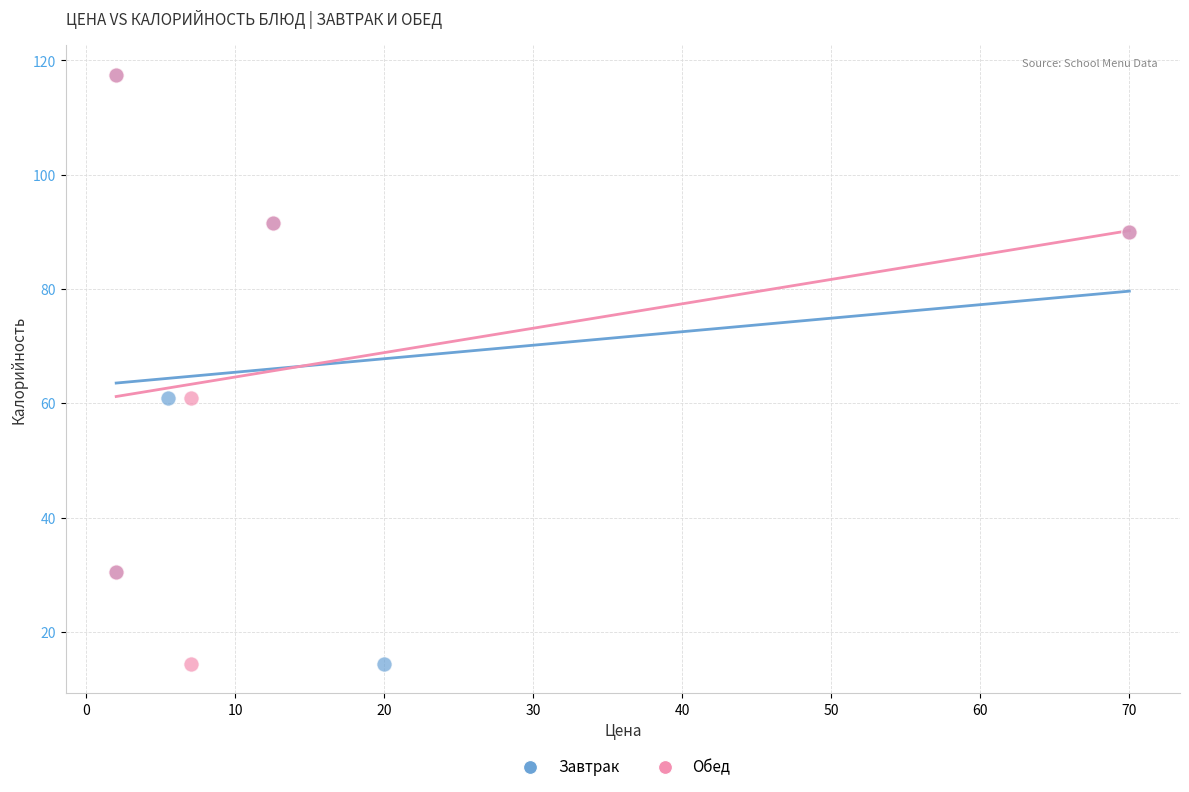

What are all the series names shown in the legend?

Завтрак, Обед